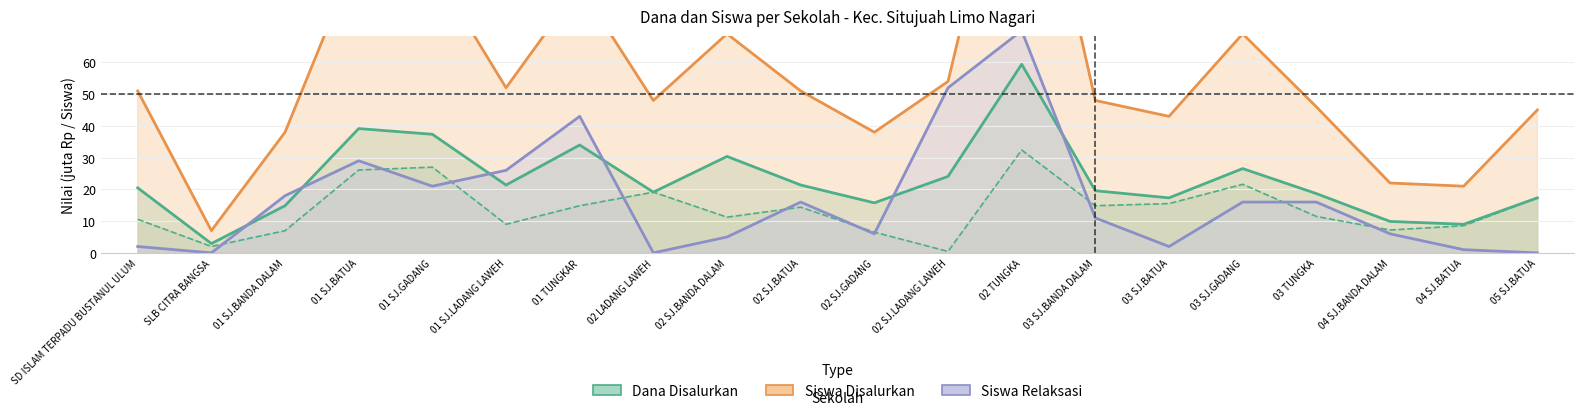

Which series changed the most between 01 SJ.BATUA and 01 SJ.GADANG?

Siswa Relaksasi